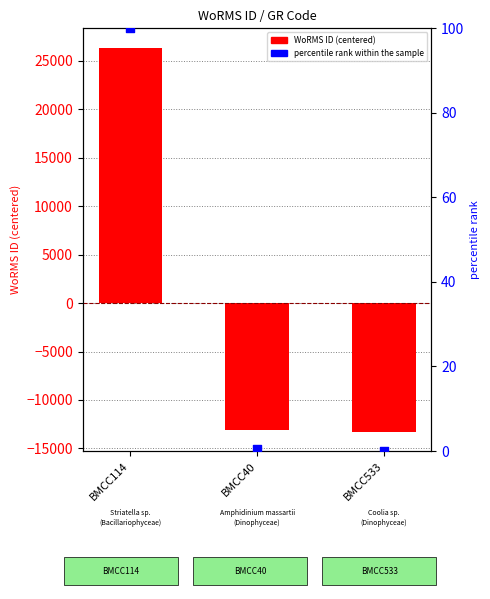

Which series has the largest total across all categories?

percentile rank within the sample